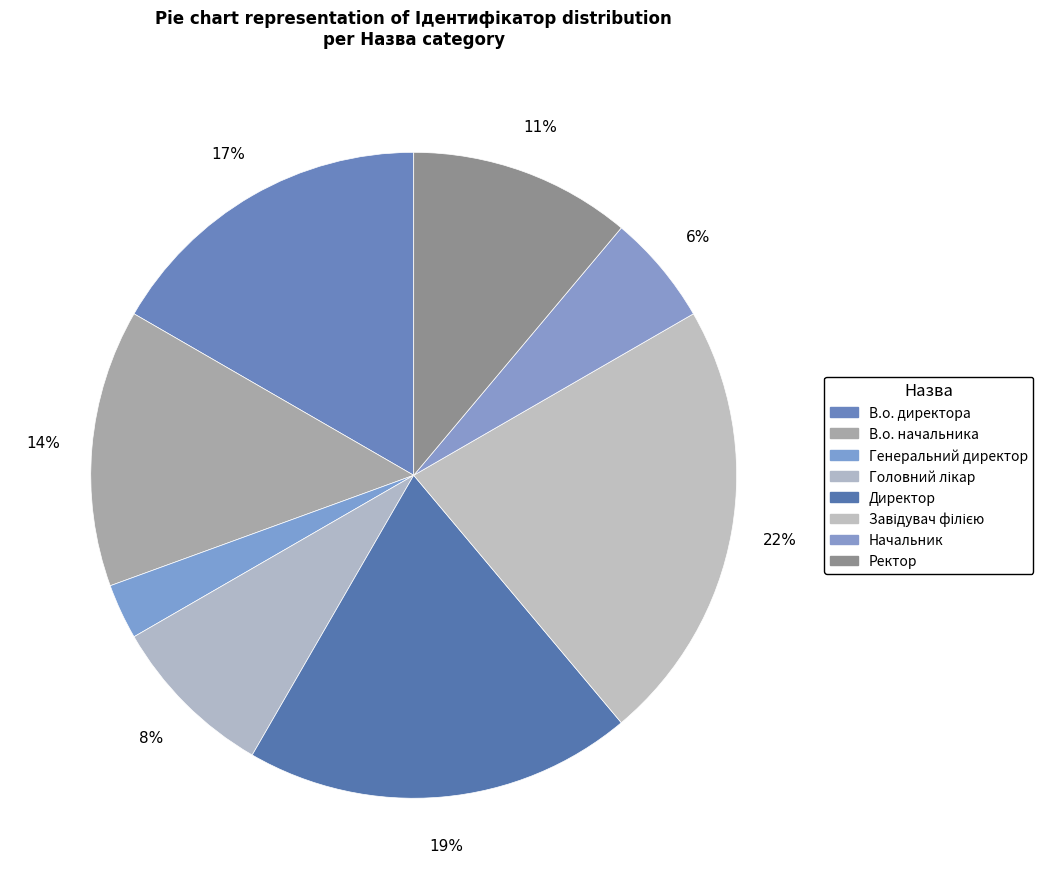

True or false: Начальник accounts for 6% of the total.

True